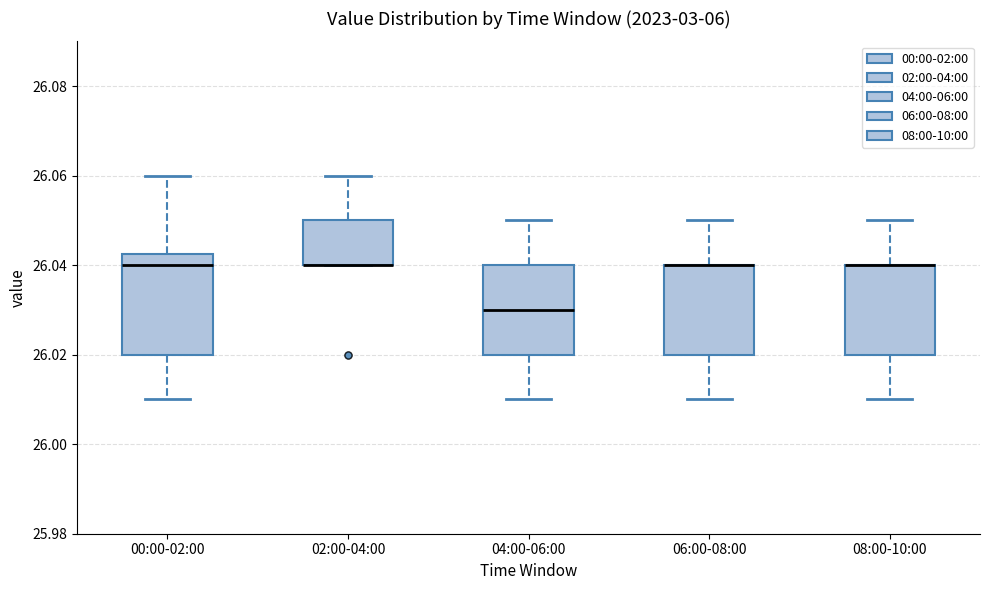

Where does the upper whisker of the box for 00:00-02:00 end on the y-axis? The values are not printed on the chart, so give them approximately, as read against the axis.

26.060